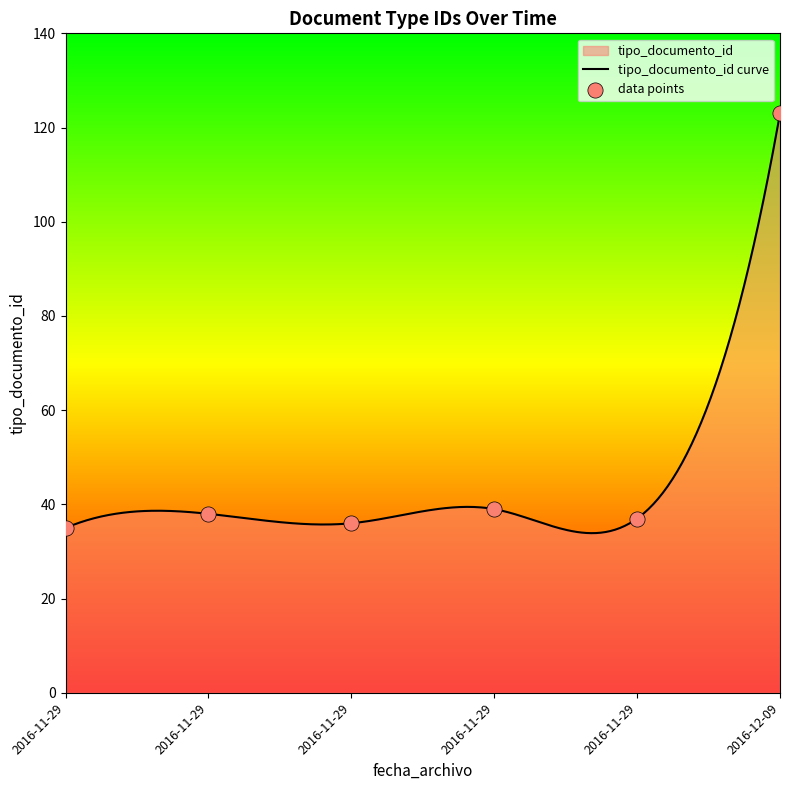

Which has a higher value, 2016-11-29 or 2016-11-29?

2016-11-29